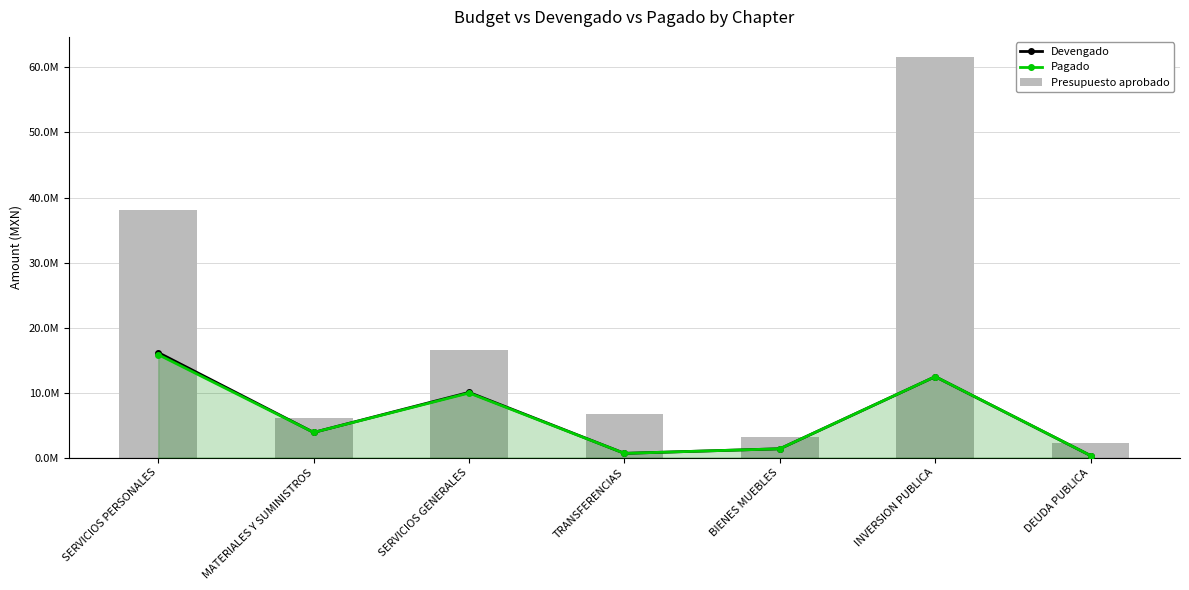

What position from the left is TRANSFERENCIAS?

4